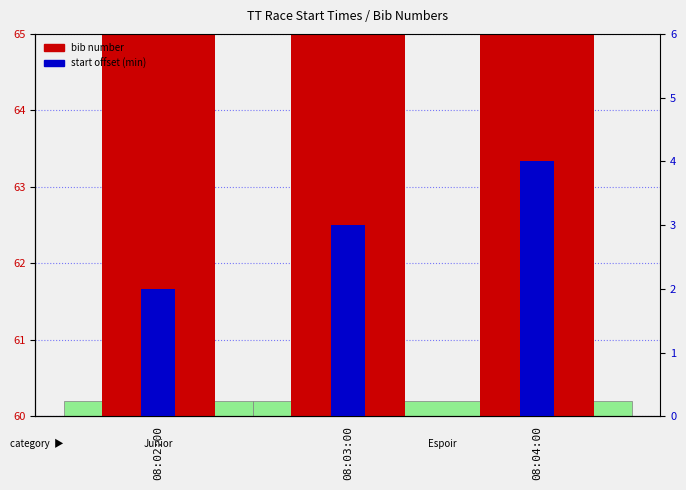

Reading right to left, list all the values displayed in this chart.

bib number: 08:04:00=64	08:03:00=63	08:02:00=62
start offset (min): 08:04:00=4	08:03:00=3	08:02:00=2